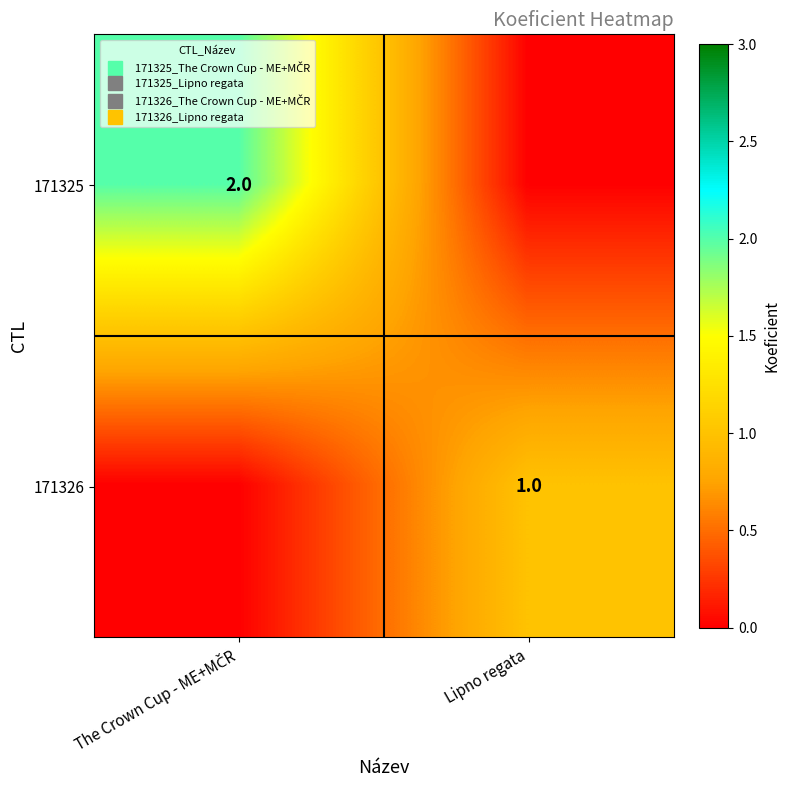

Which category has the lowest value across all series?

Lipno regata